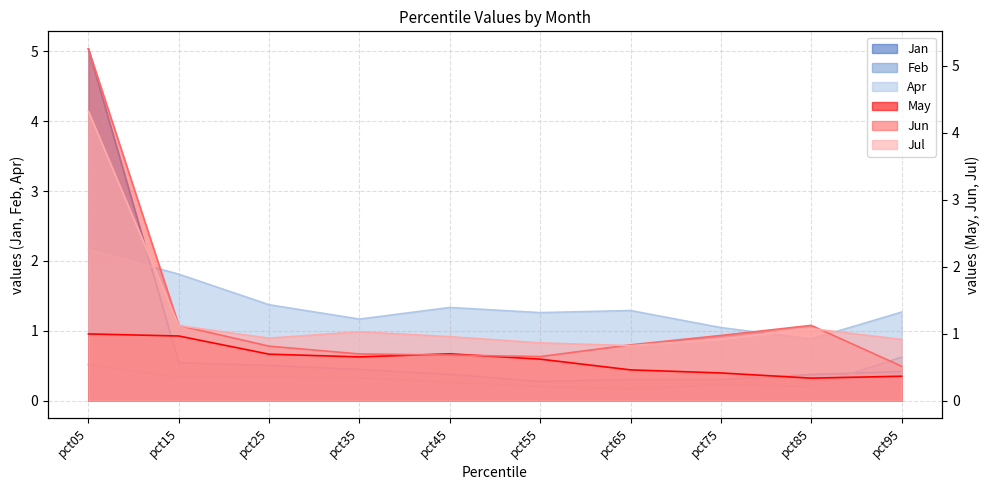

Does the chart have visible grid lines?

Yes